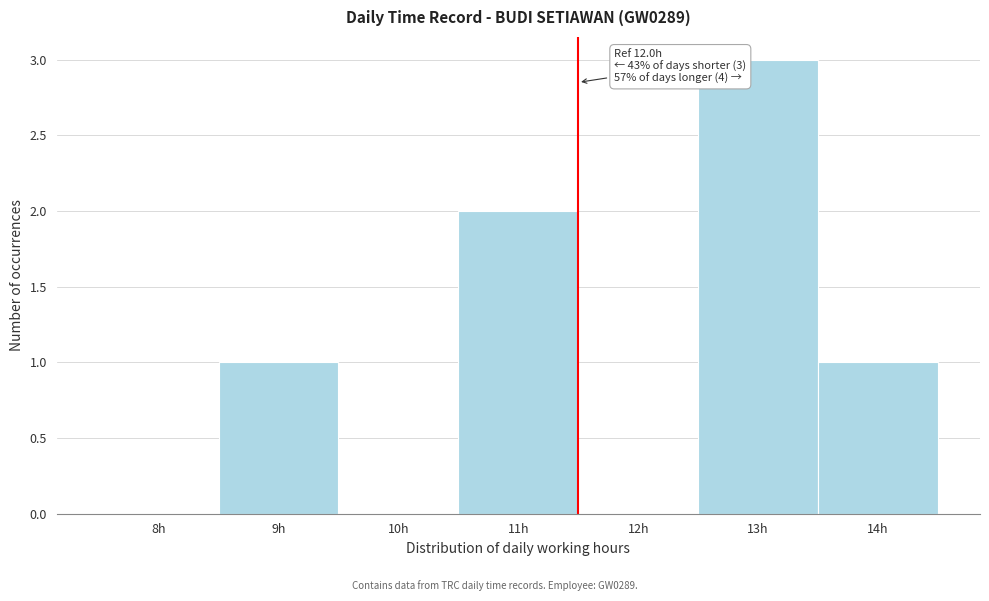

Reading left to right, extract all data points from this chart.

8h=0	9h=1	10h=0	11h=2	12h=0	13h=3	14h=1